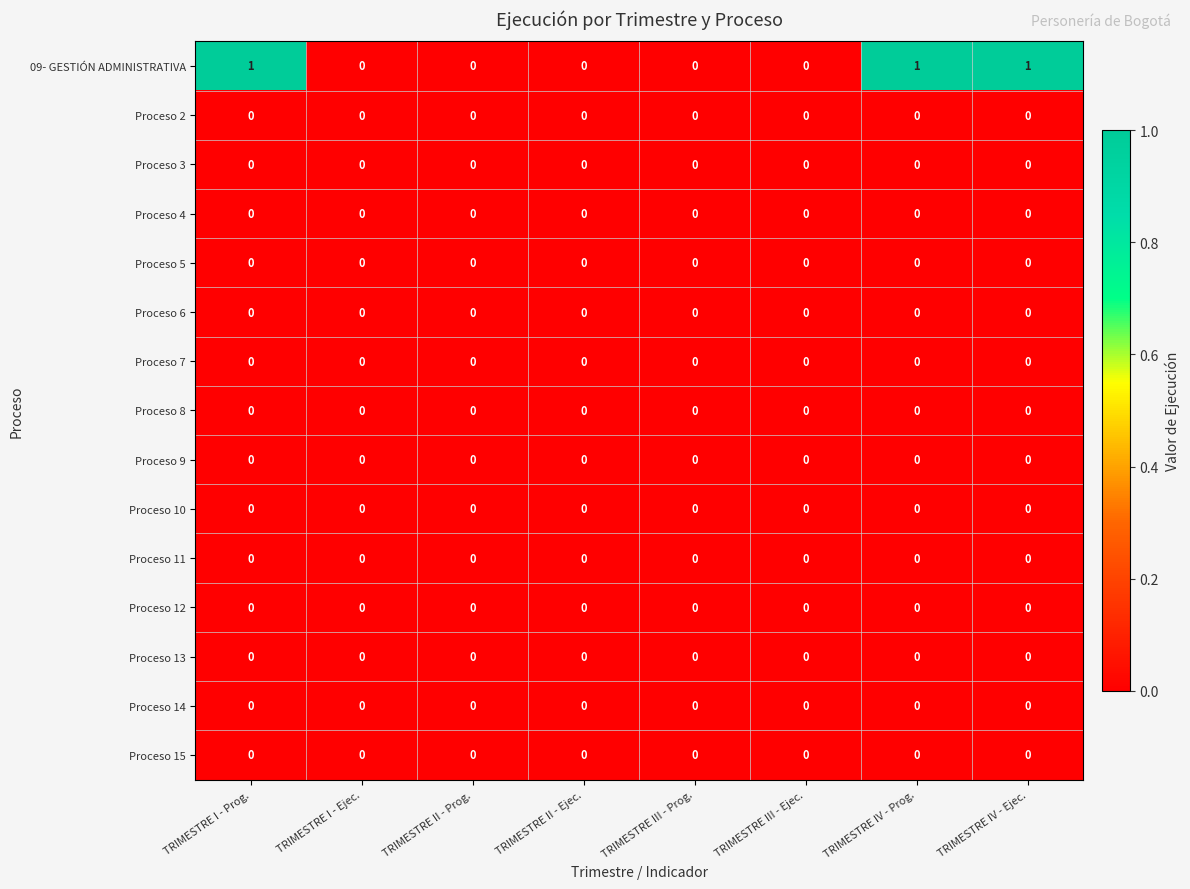

What is the spread (max minus min) of values at TRIMESTRE IV - Ejec.?

1